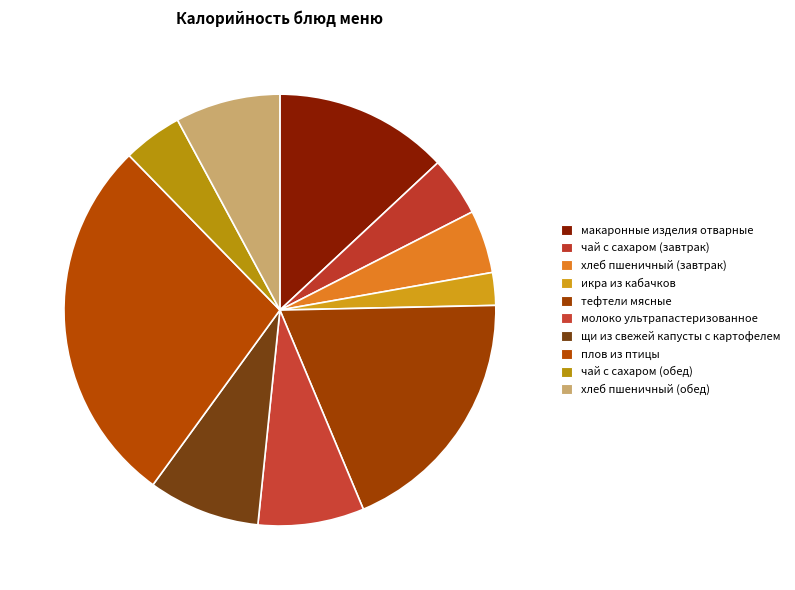

Is there any slice that represents more than half of the pie?

No